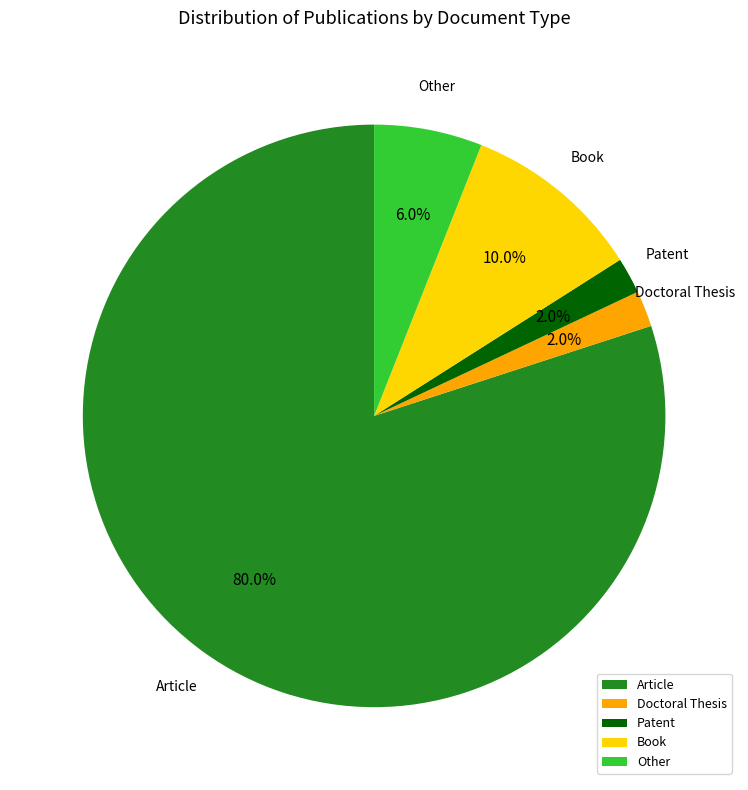

Does Article represent more than half of the total?

Yes